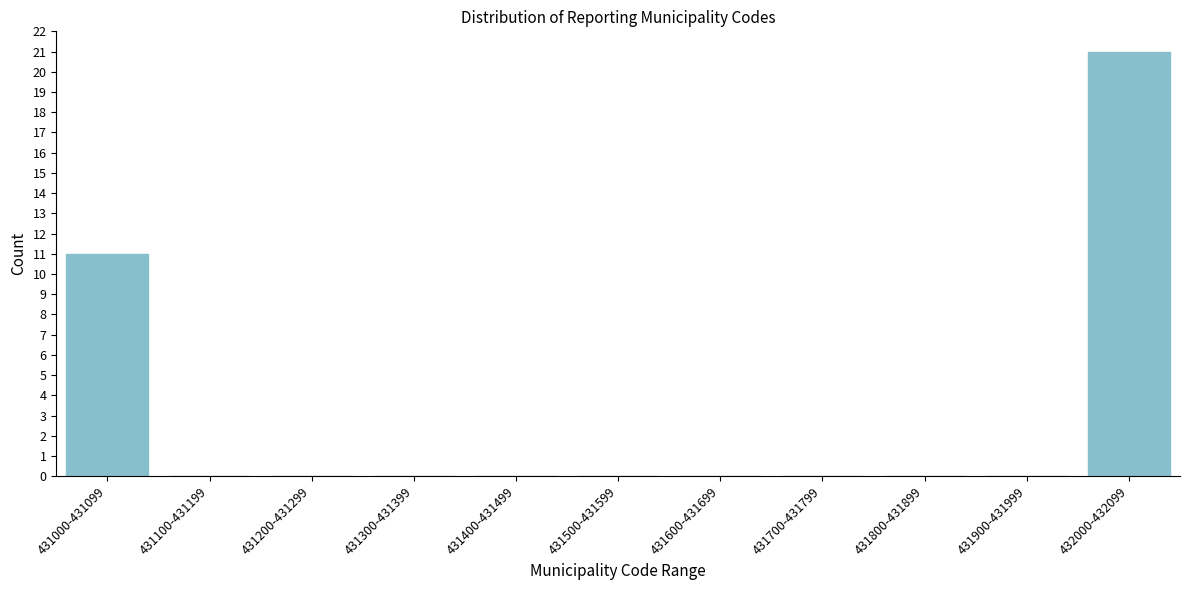

Reading left to right, transcribe all the data shown in this chart.

431000-431099=11	431100-431199=0	431200-431299=0	431300-431399=0	431400-431499=0	431500-431599=0	431600-431699=0	431700-431799=0	431800-431899=0	431900-431999=0	432000-432099=21